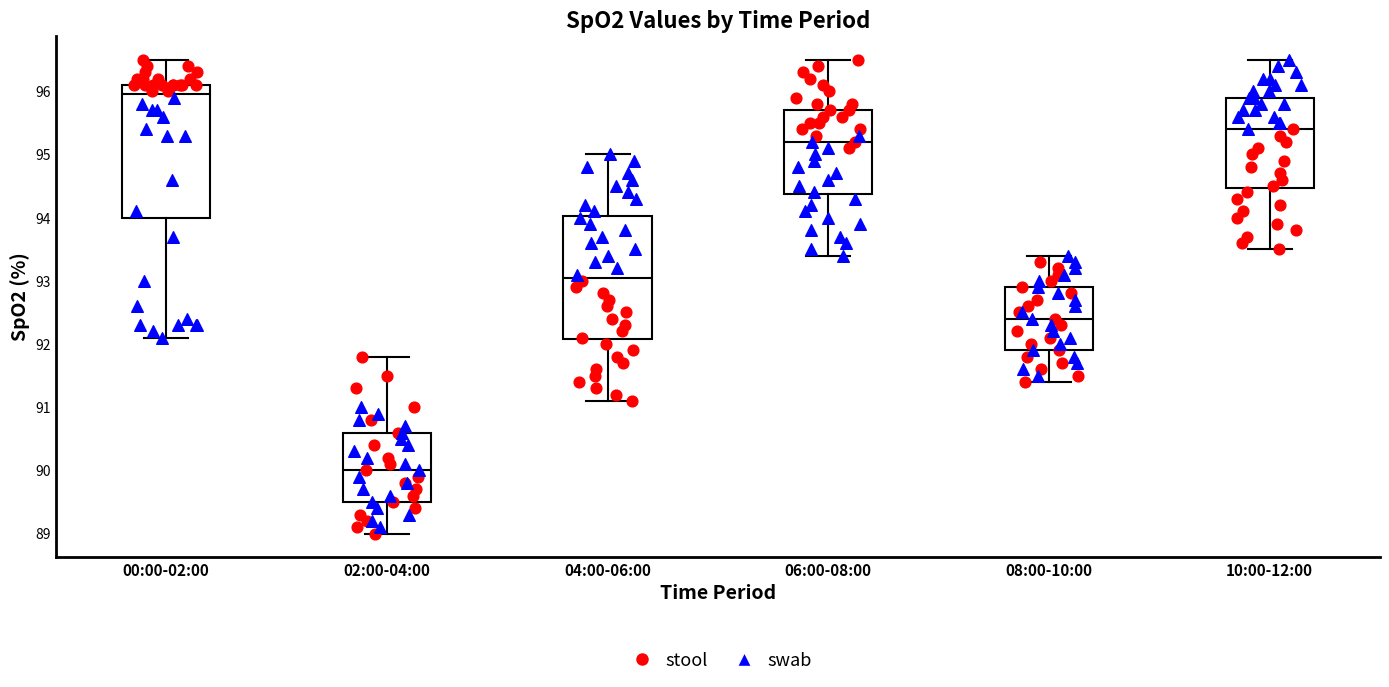

Which box has the lowest median line?

02:00-04:00